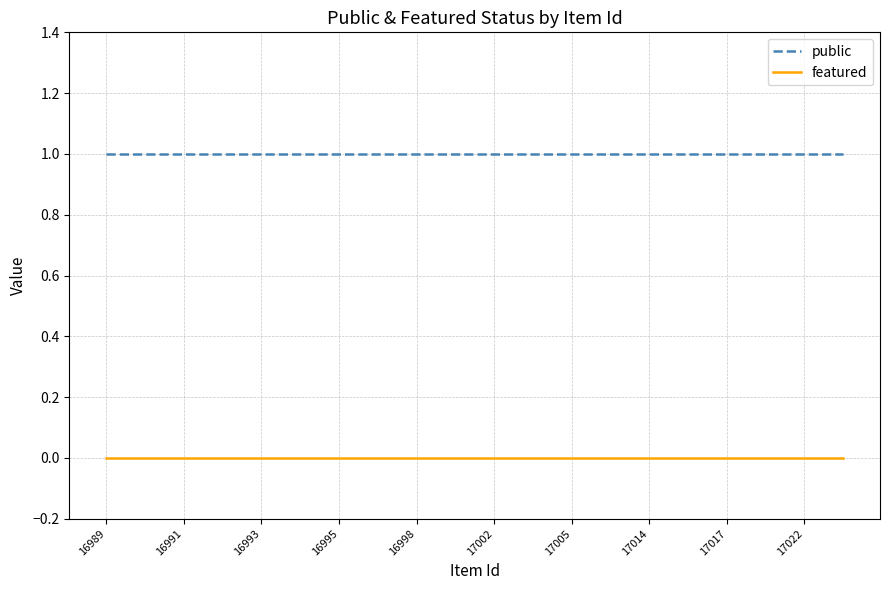

What are all the series names shown in the legend?

public, featured